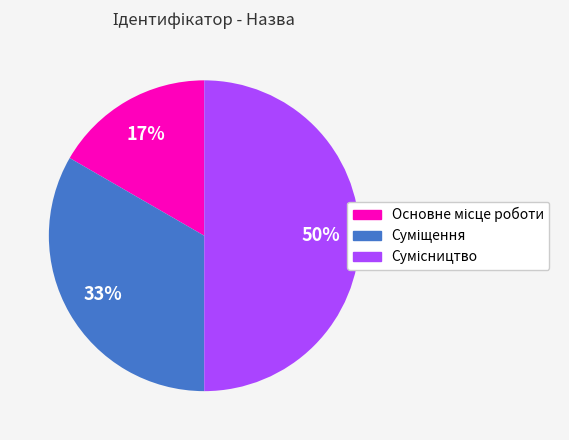

How many segments does this pie chart have?

3